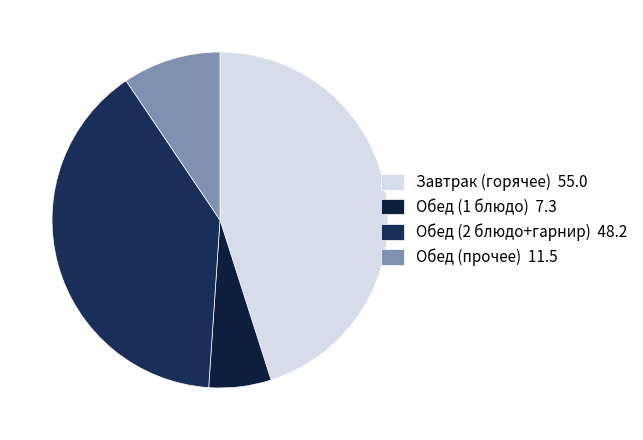

Is there a majority slice in this chart?

No